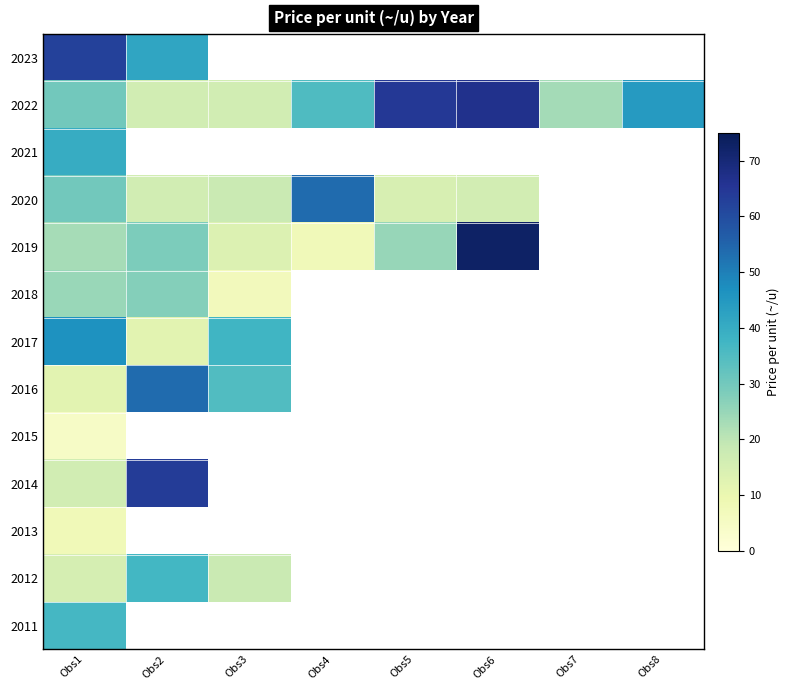

Which category has the lowest value in the 2018 series?

Obs3